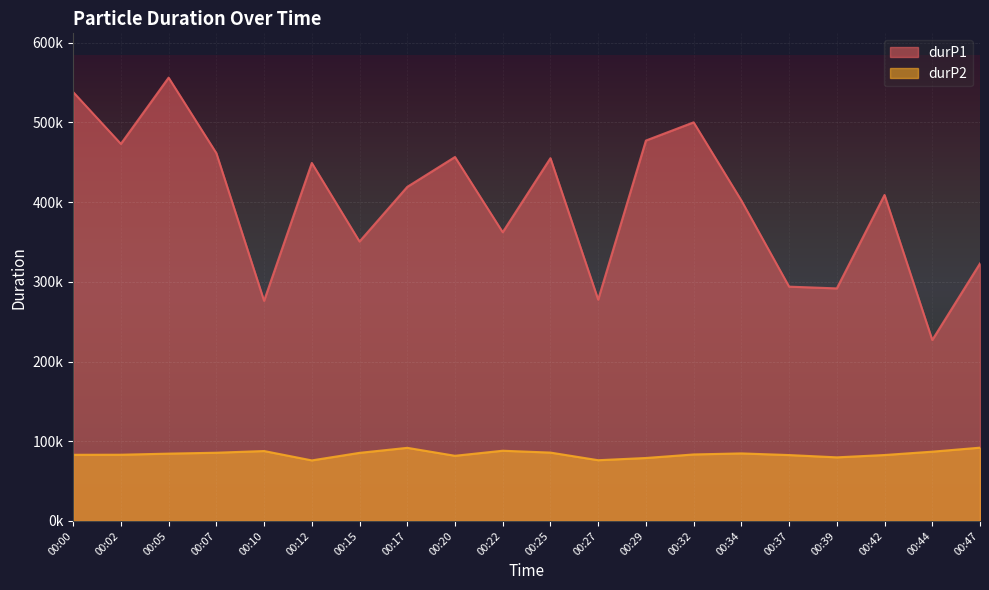

What is the difference between the durP1 values at 00:44 and 00:37?

66961